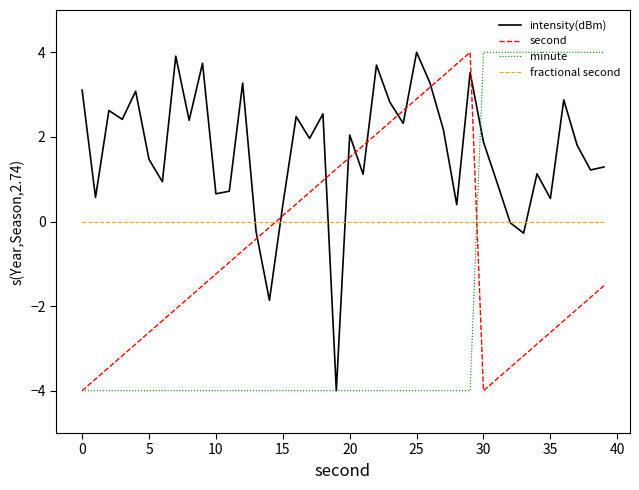

List the series in order of their overall mean, highest first.

intensity(dBm), fractional second, second, minute